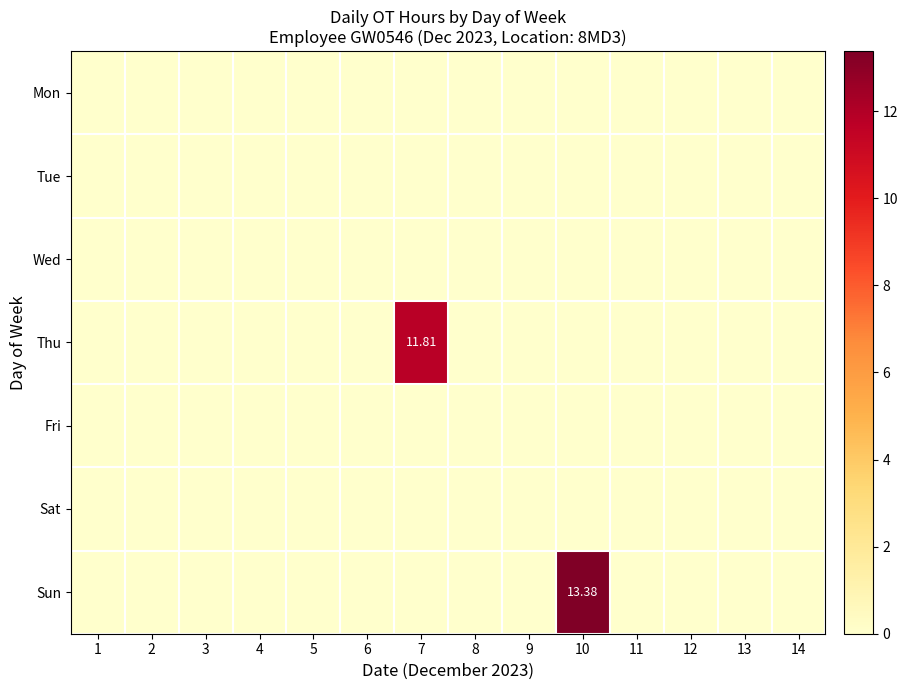

At which category is the sum across all series the highest?

10